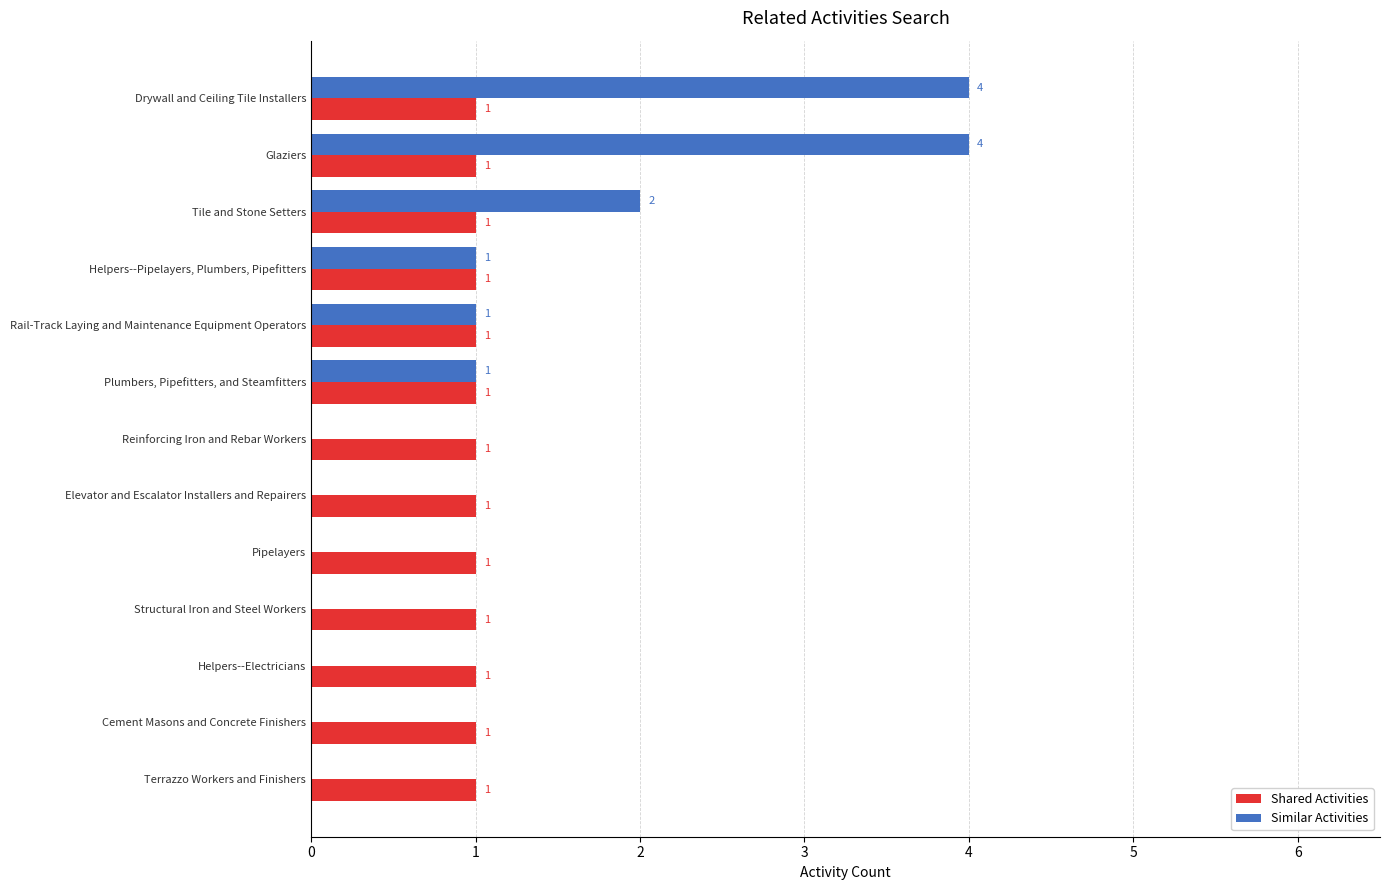

At which label is Similar Activities closest to 2?

Tile and Stone Setters